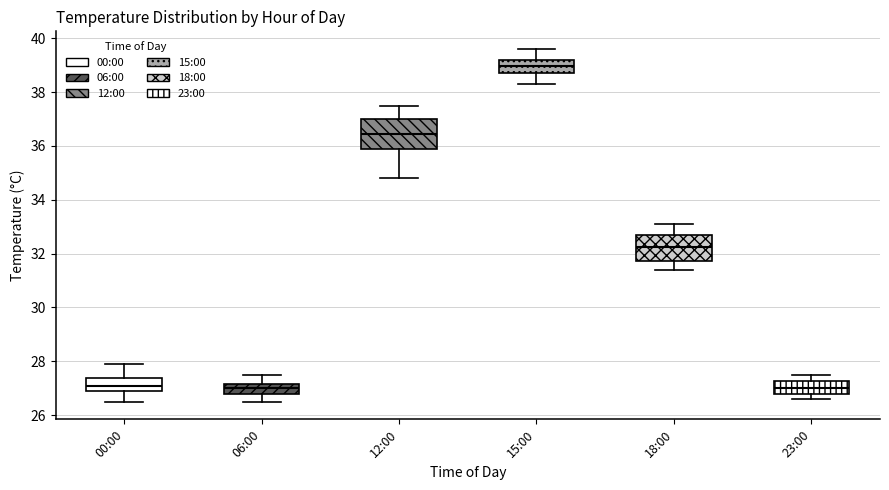

Reading left to right, read every box against the y-axis: the position of its median line, the range the box covers, and the ends of its whiskers. The values are not printed on the chart, so give them approximately, as read against the axis.

00:00: median 27.2, box 27.0 to 27.4, whiskers 26.6 to 28.0
06:00: median 27.0, box 26.8 to 27.2, whiskers 26.6 to 27.6
12:00: median 36.4, box 36.0 to 37.0, whiskers 34.8 to 37.6
15:00: median 39.0, box 38.8 to 39.2, whiskers 38.4 to 39.6
18:00: median 32.2, box 31.8 to 32.6, whiskers 31.4 to 33.2
23:00: median 27.0, box 26.8 to 27.2, whiskers 26.6 to 27.6